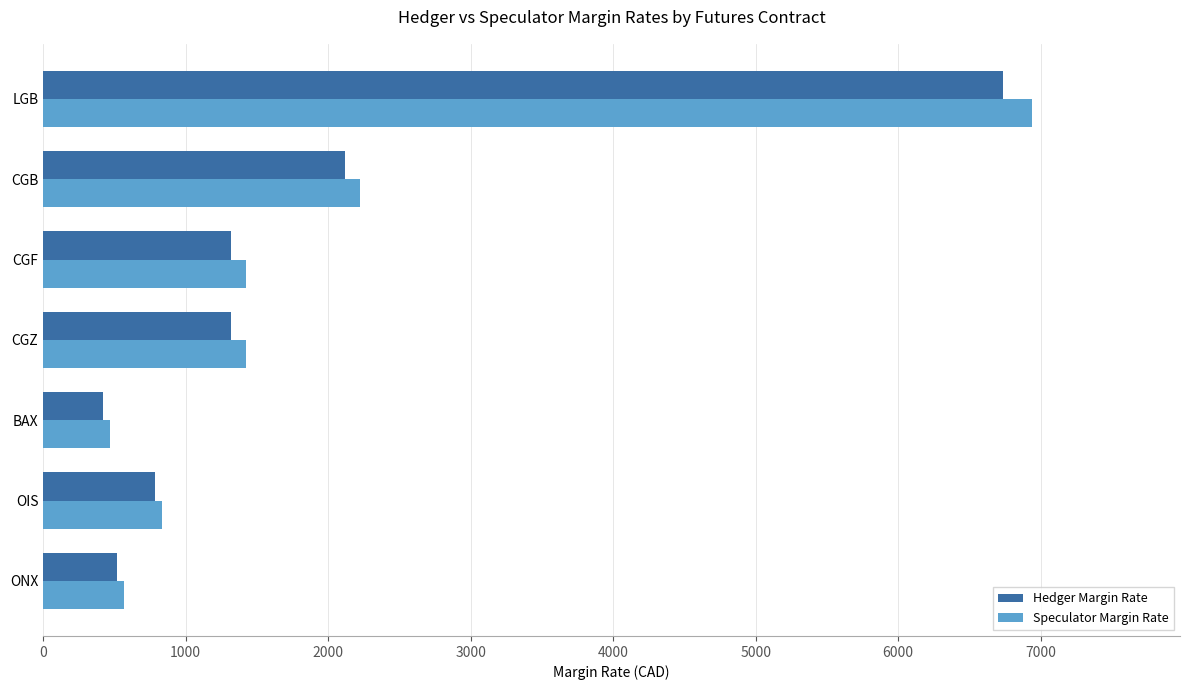

At which category is the sum across all series the highest?

LGB